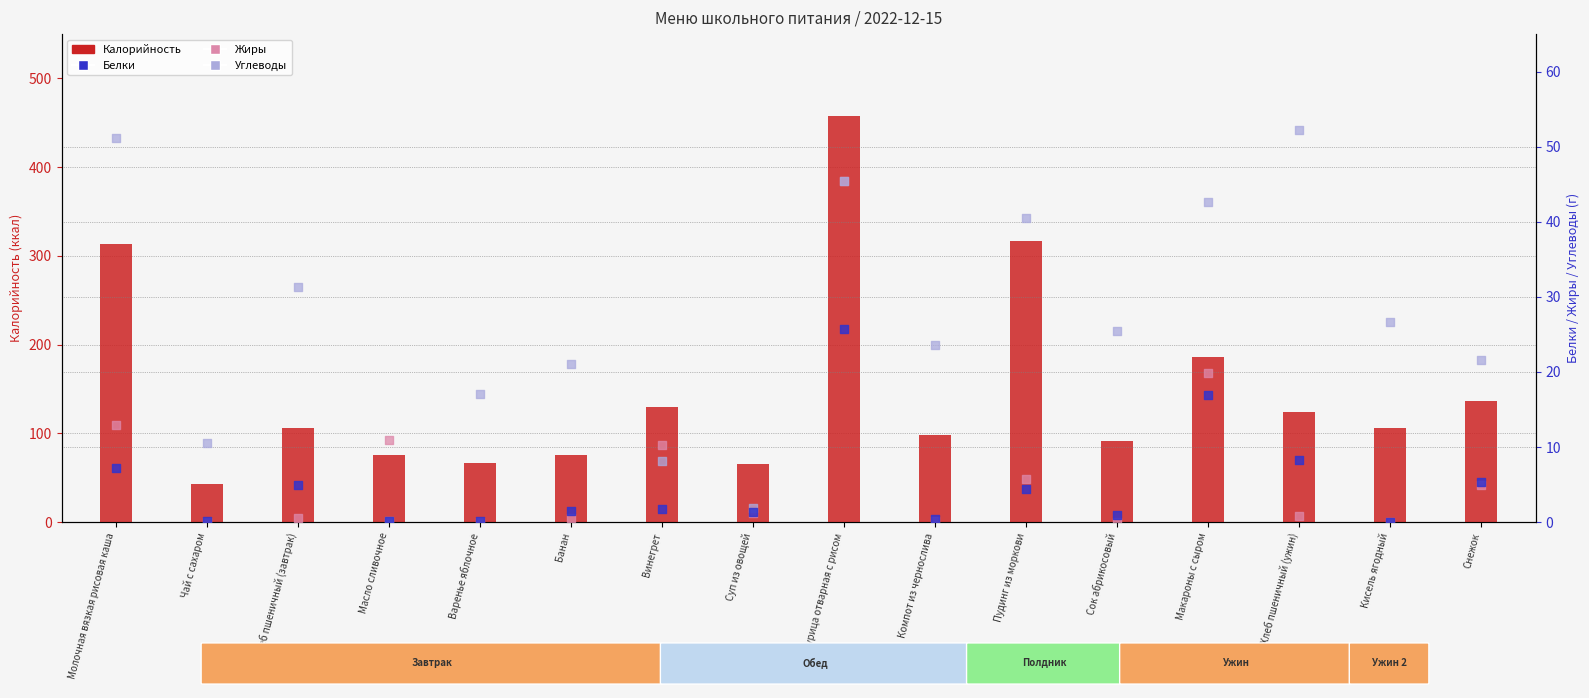

At which category is the sum across all series the highest?

Курица отварная с рисом